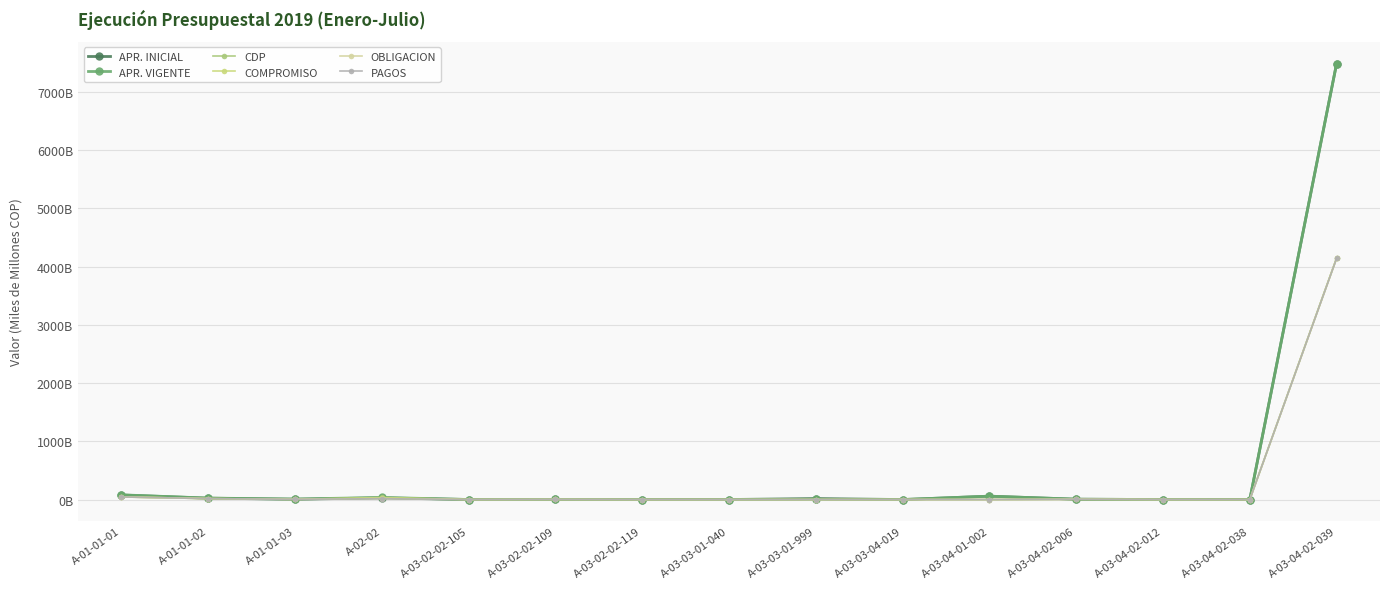

Between A-03-04-01-002 and A-03-03-01-040, which is larger?

A-03-04-01-002